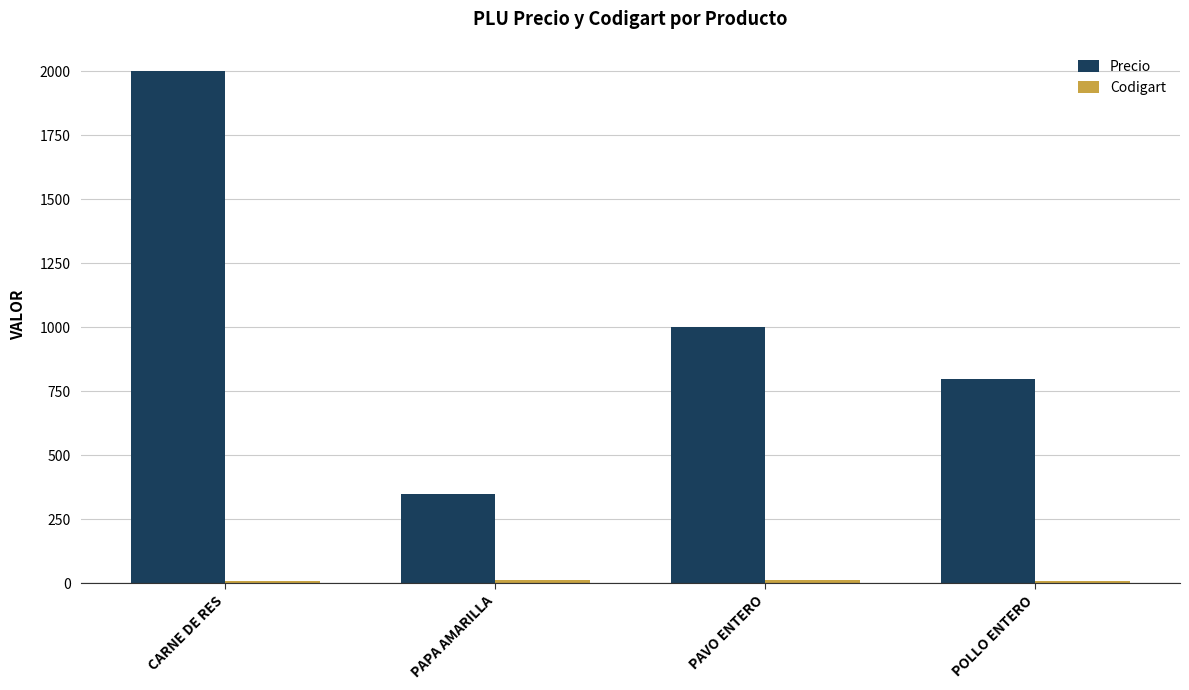

What is the difference between the maximum and minimum values in the Precio series?

1650